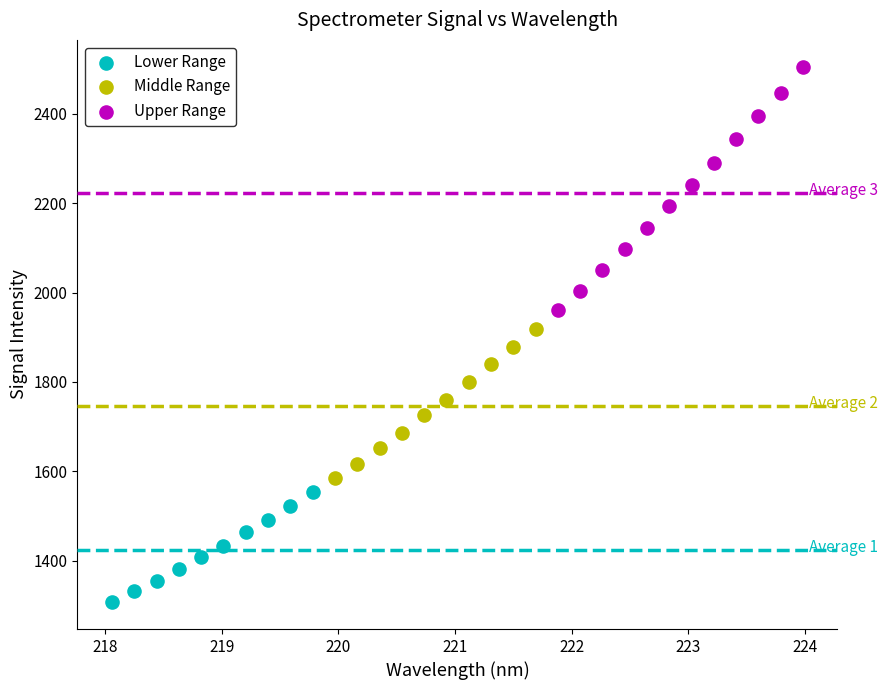

Which series contains the highest Y value?

Upper Range